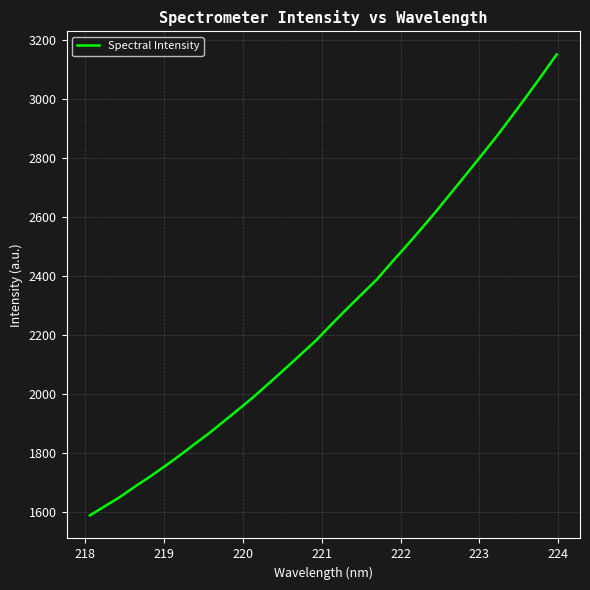

What is the difference between the maximum and minimum values?

1563.6